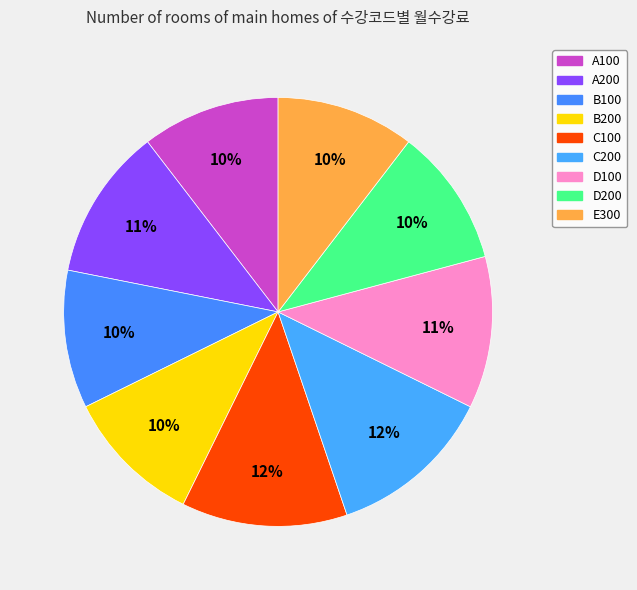

What is the ratio of the value at D100 to the value at C200?

0.9